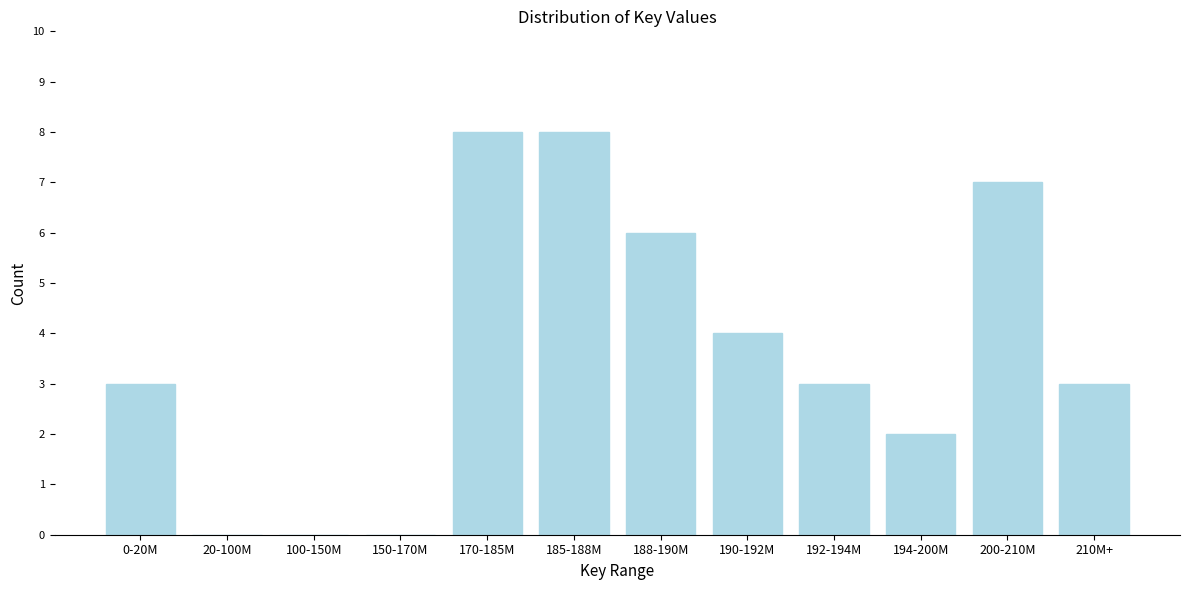

Reading left to right, what are all the values shown in this chart?

0-20M=3	20-100M=0	100-150M=0	150-170M=0	170-185M=8	185-188M=8	188-190M=6	190-192M=4	192-194M=3	194-200M=2	200-210M=7	210M+=3